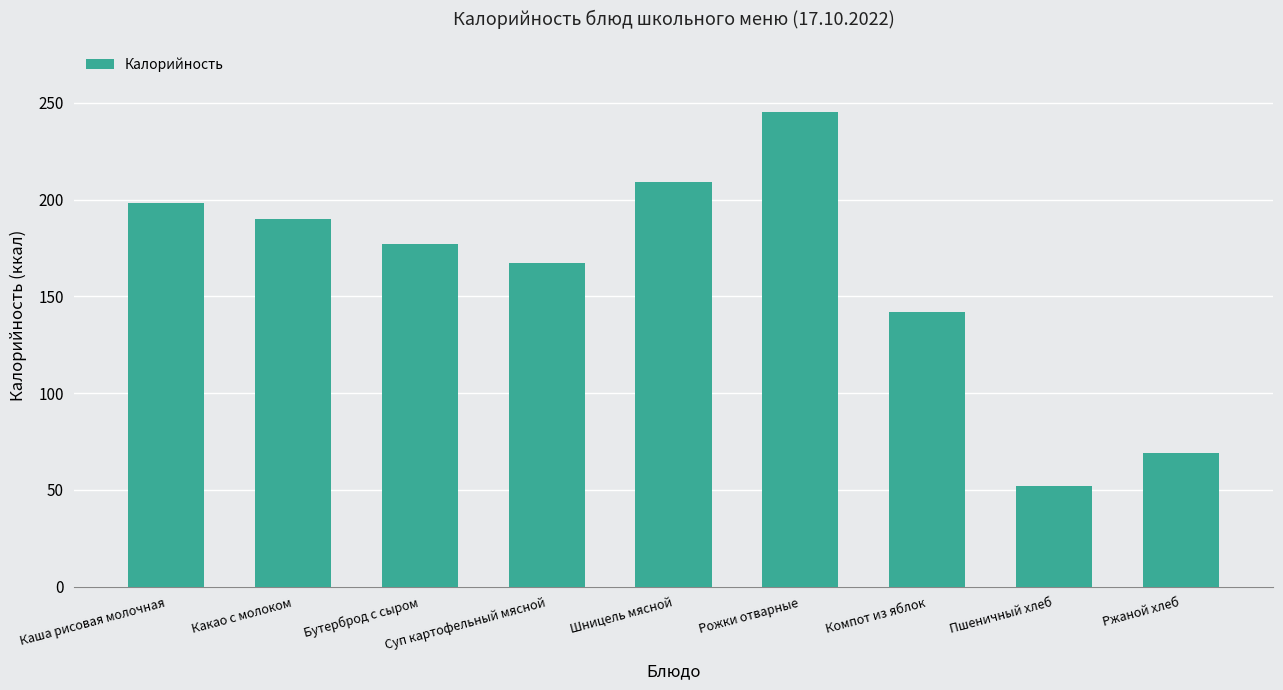

Between Какао с молоком and Бутерброд с сыром, which is larger?

Какао с молоком